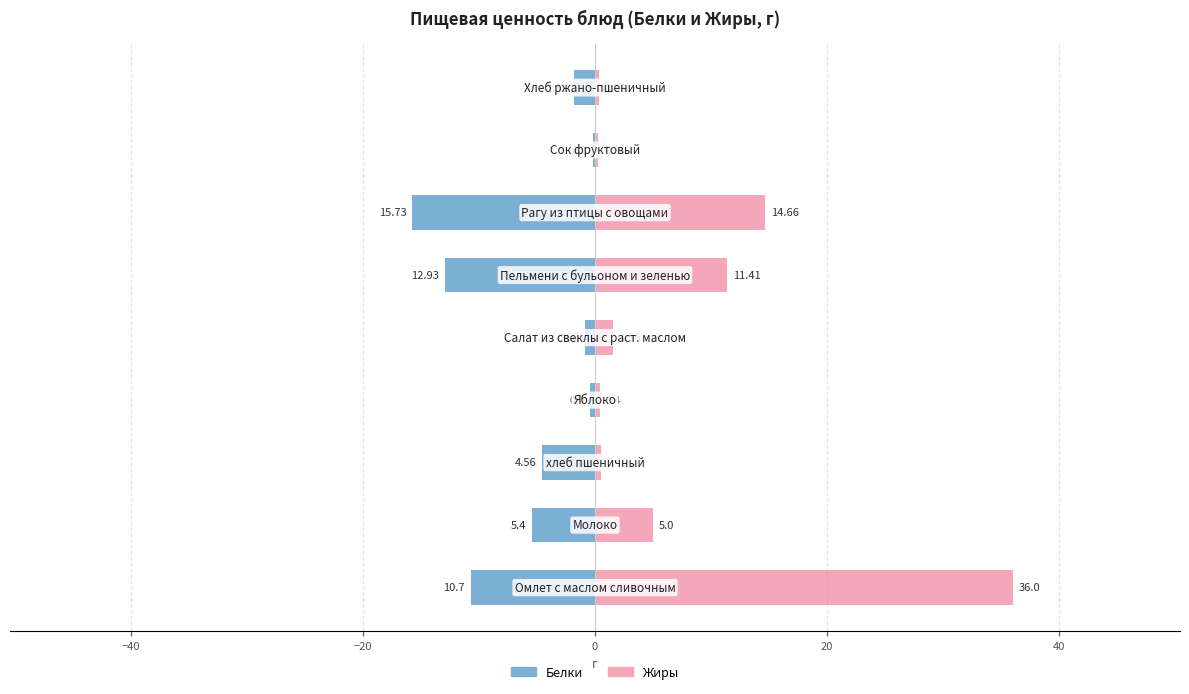

Which series has the largest total across all categories?

Жиры